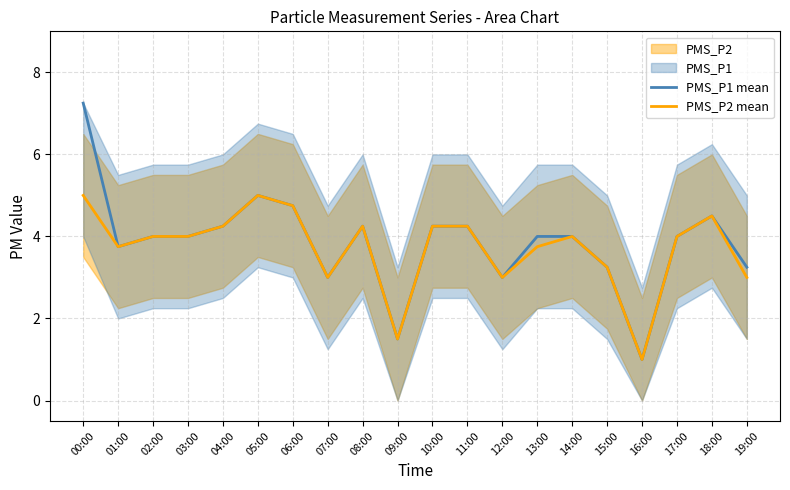

Which has a higher value, 06:00 or 08:00?

06:00